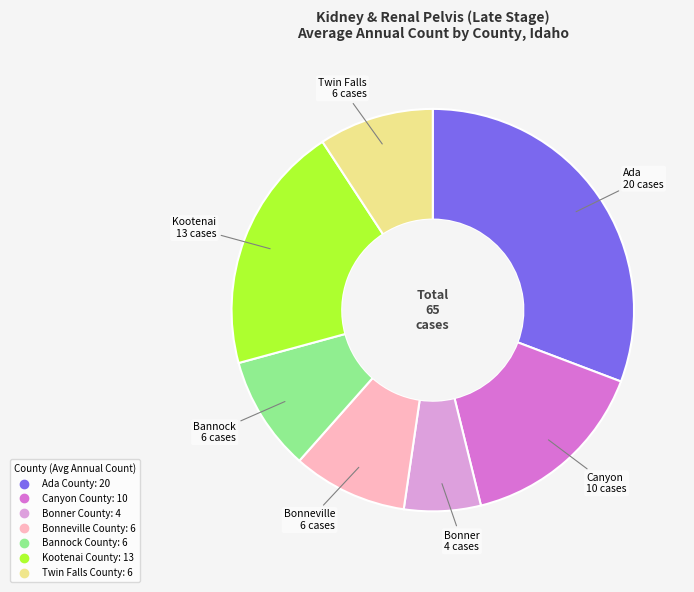

Which has a higher value, Bonner County or Kootenai County?

Kootenai County